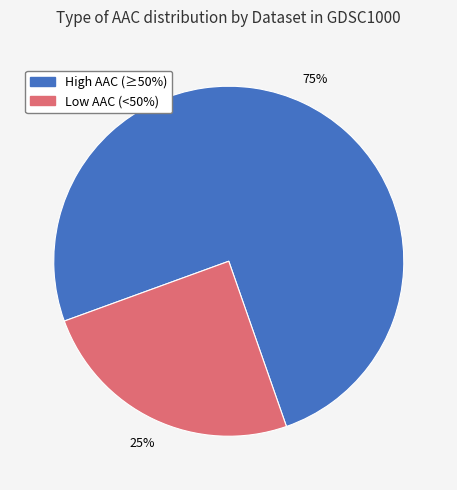

What is the ratio of the value at High AAC (≥50%) to the value at Low AAC (<50%)?

3.0